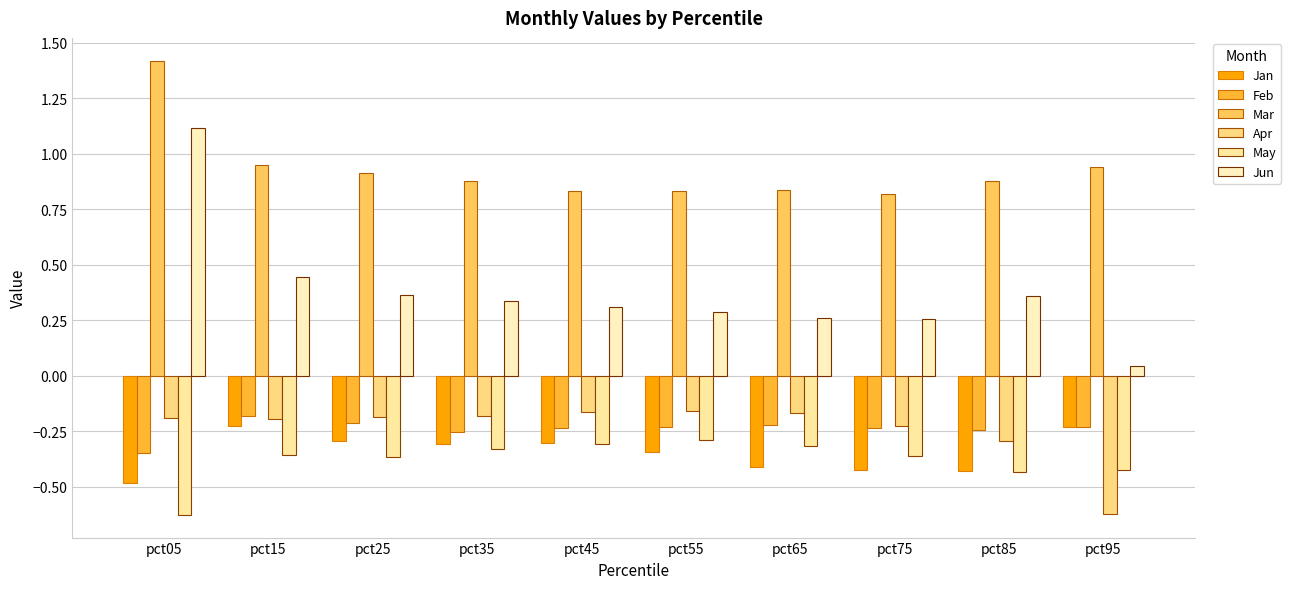

At which label does Feb reach its peak?

pct15